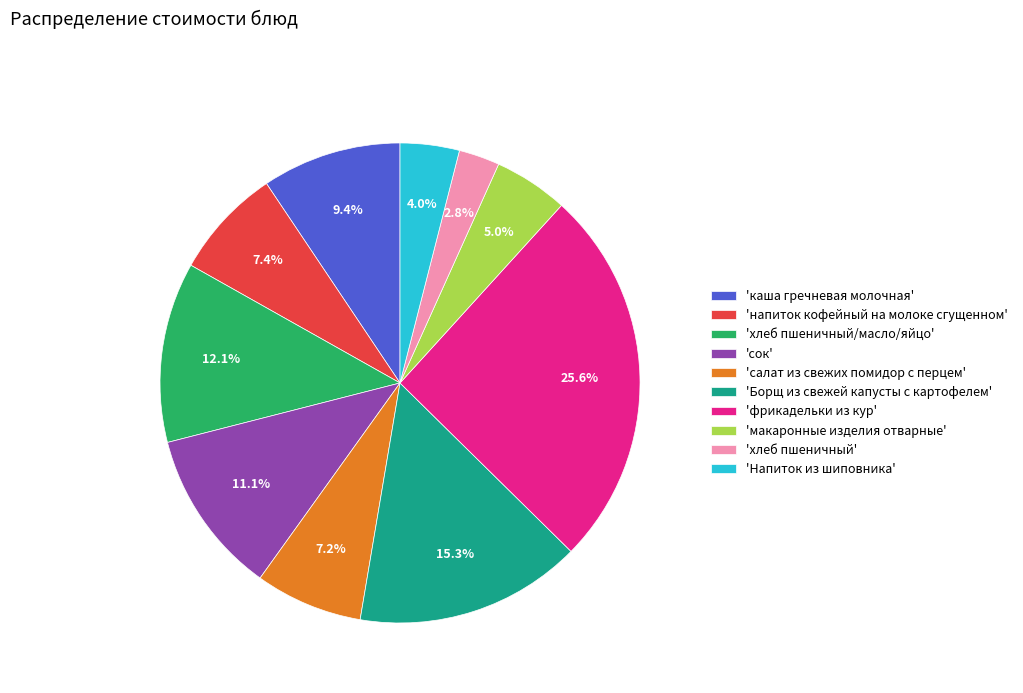

Which has a higher value, 'макаронные изделия отварные' or 'салат из свежих помидор с перцем'?

'салат из свежих помидор с перцем'